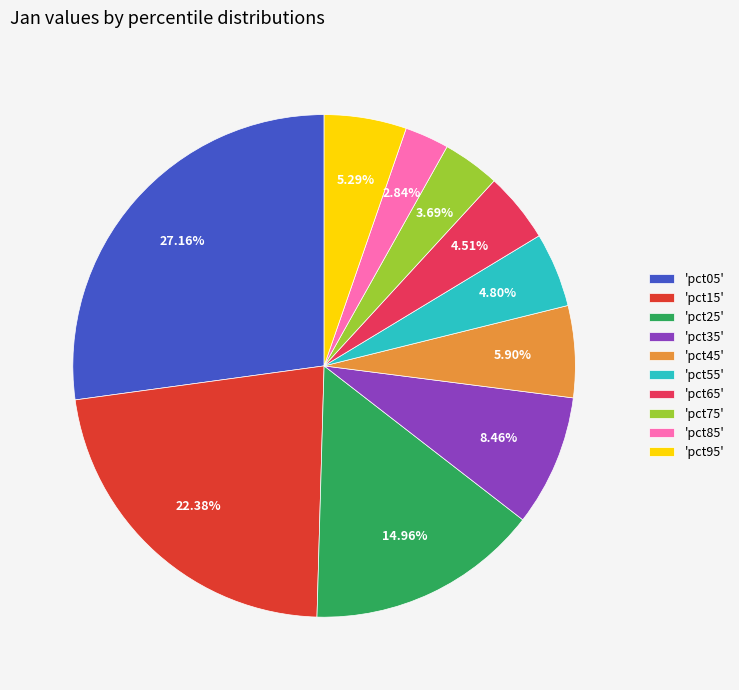

Between 'pct65' and 'pct45', which is larger?

'pct45'